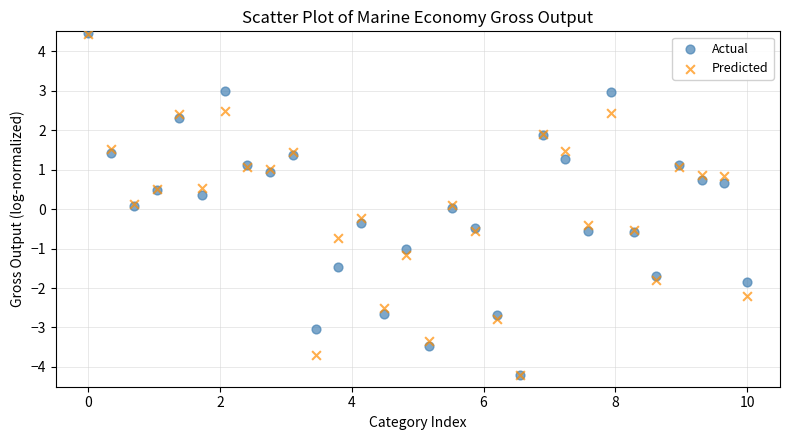

What are all the series names shown in the legend?

Actual, Predicted